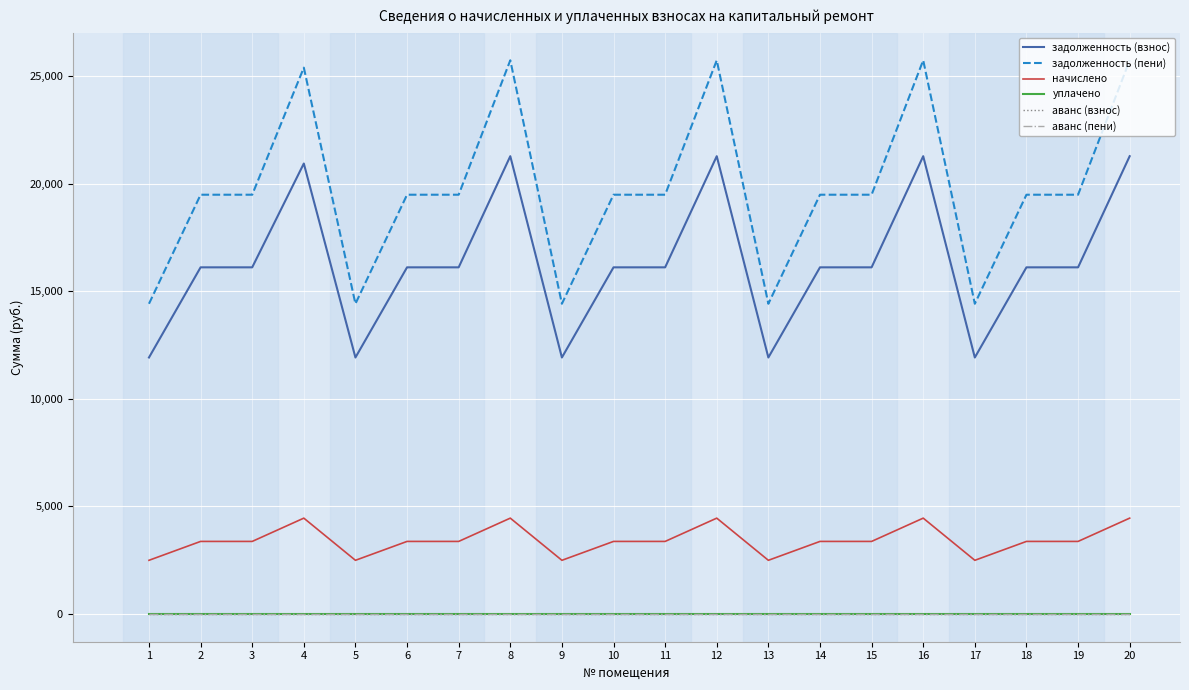

Rank the series by their maximum value, from lowest to highest.

уплачено, аванс (взнос), аванс (пени), начислено, задолженность (взнос), задолженность (пени)